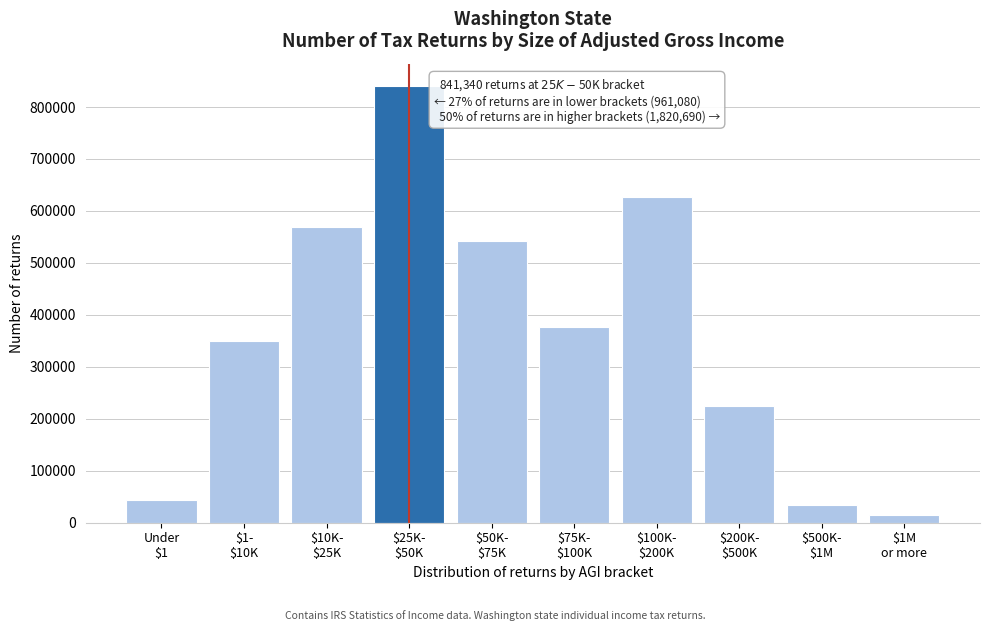

Reading right to left, extract all data points from this chart.

15630	34790	224630	627070	375810	542760	841340	568770	349050	43260